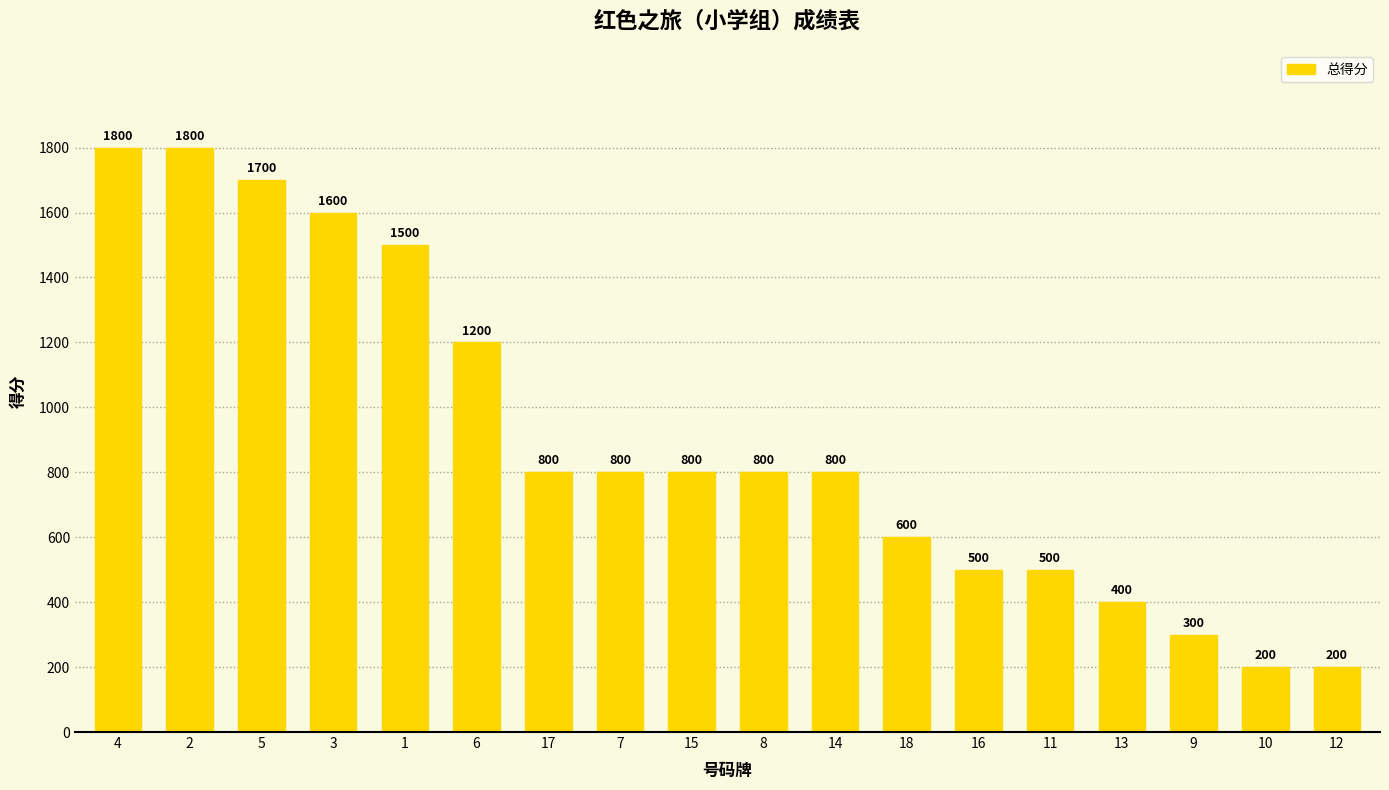

What is the smallest value displayed?

200